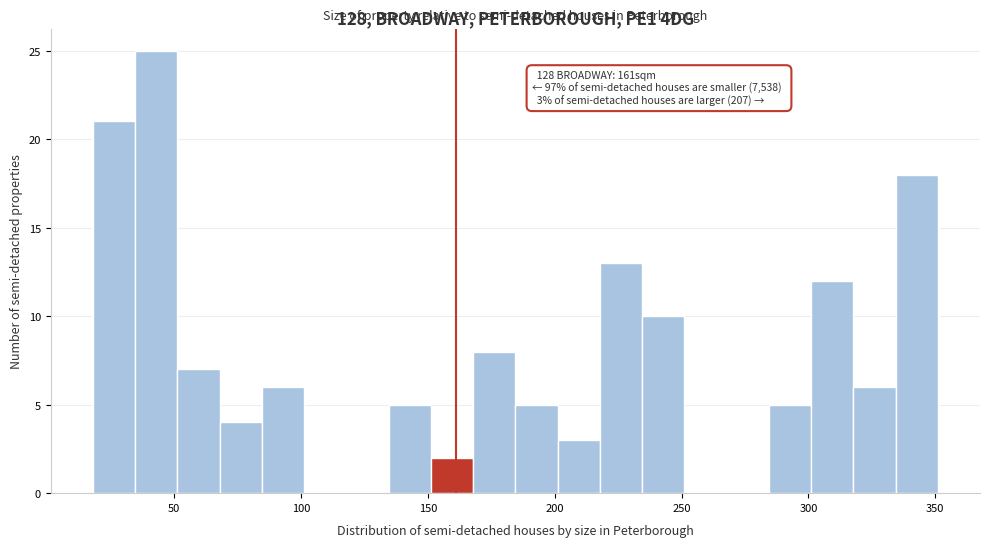

Read against the x-axis, roughly where is the centre of the tallest bar?

45